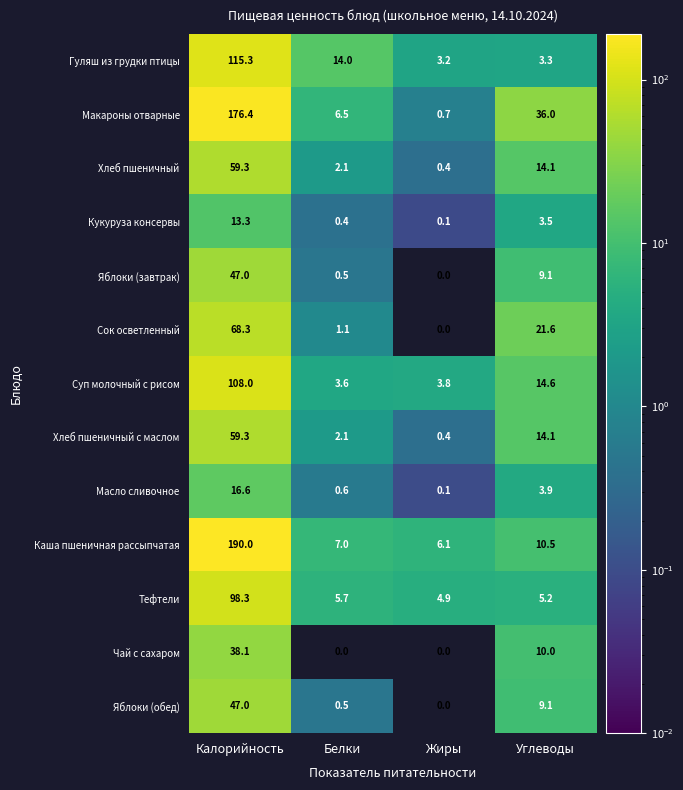

How many values in Яблоки (завтрак) are above zero?

3